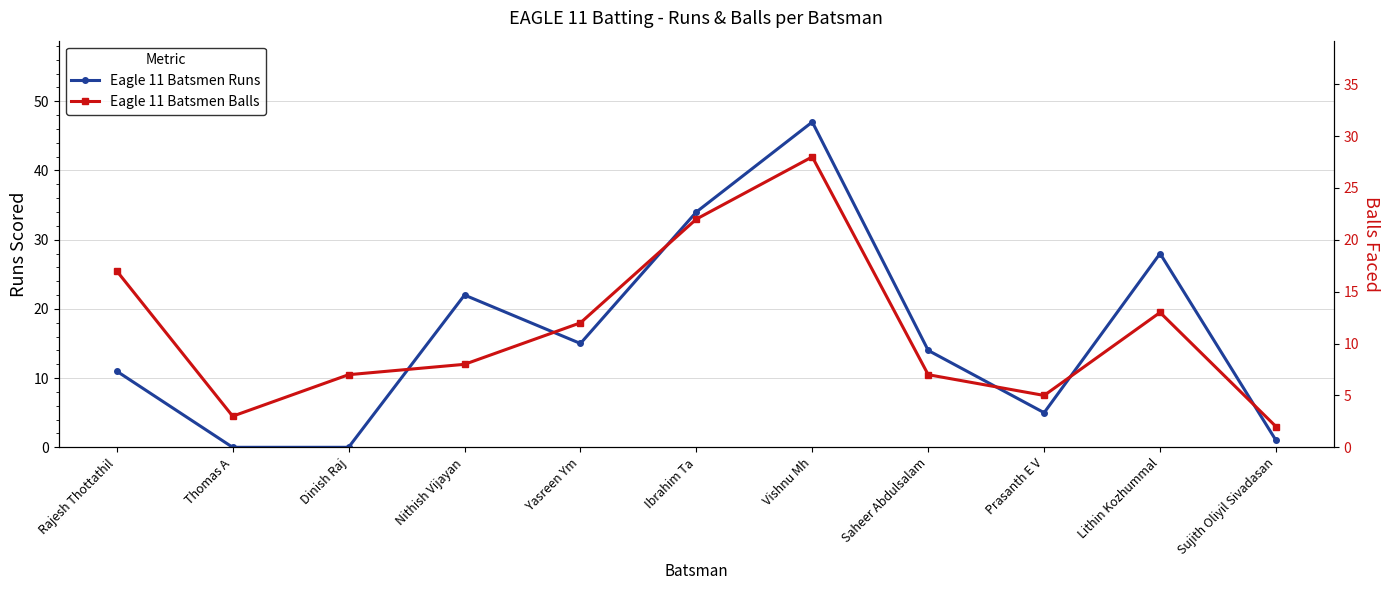

Where does the Eagle 11 Batsmen Runs series first go above 14?

Nithish Vijayan